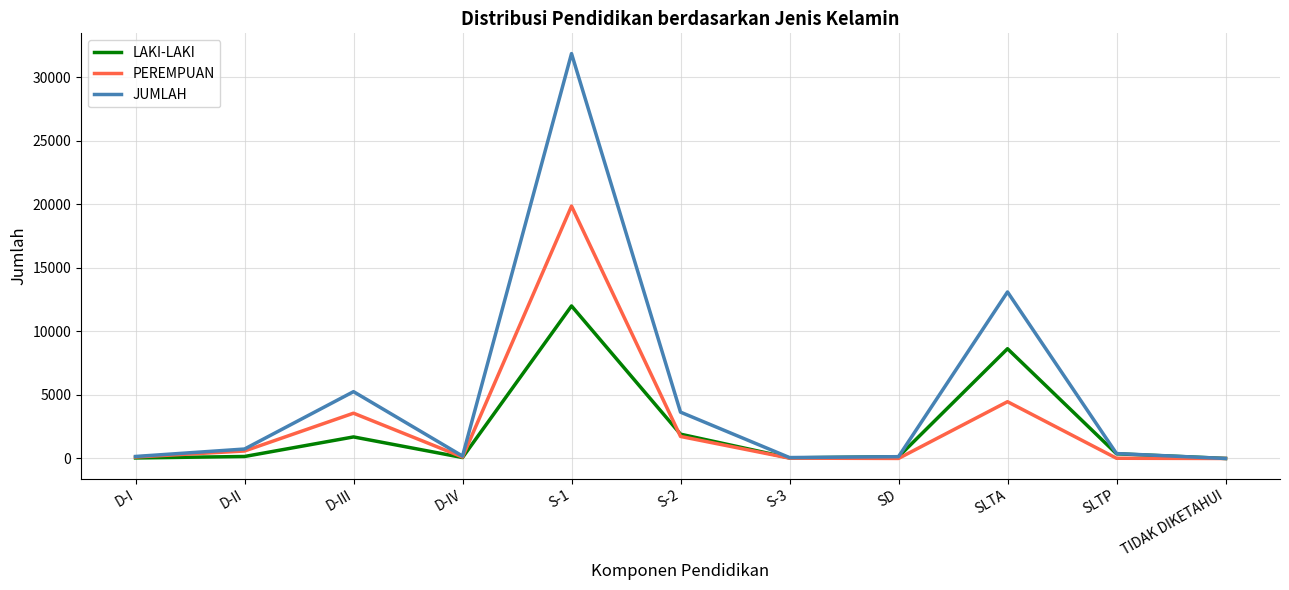

At which label is PEREMPUAN closest to 9925?

SLTA